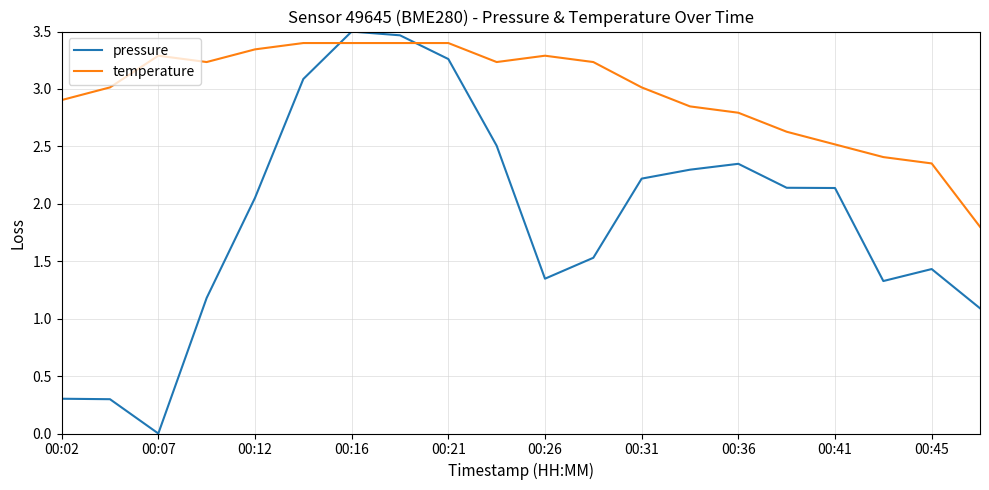

What is the maximum value for pressure?

3.5